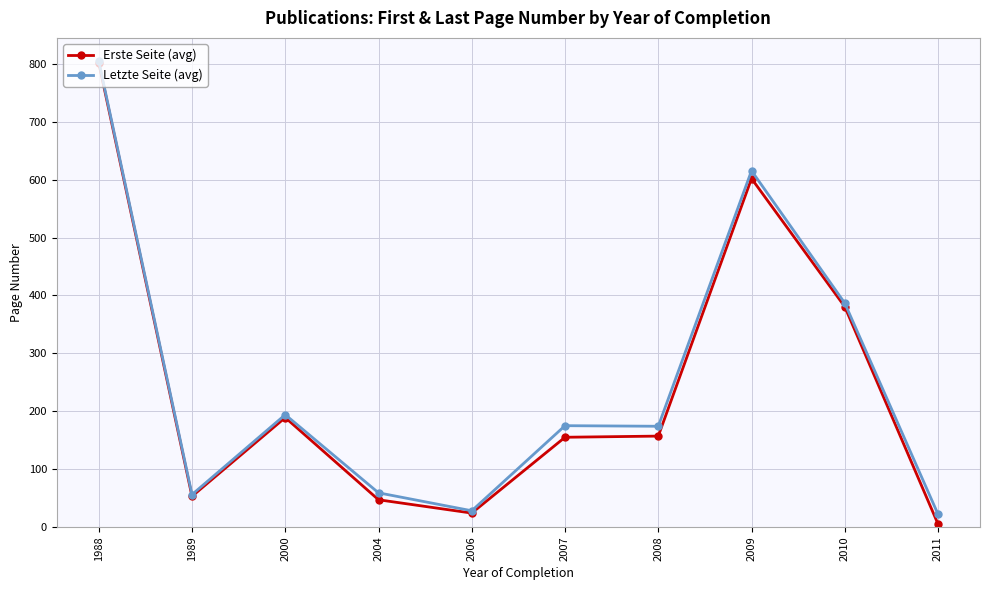

What are all the series names shown in the legend?

Erste Seite (avg), Letzte Seite (avg)